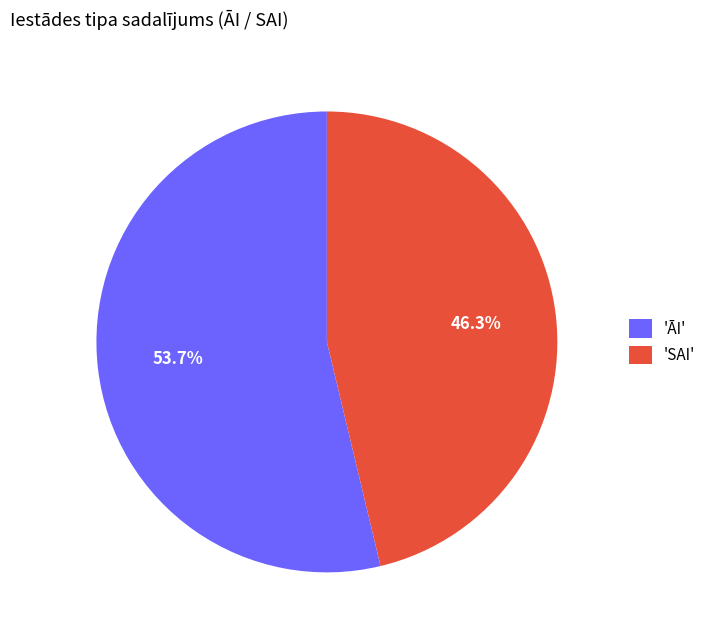

Rank the categories by value from highest to lowest.

'ĀI', 'SAI'